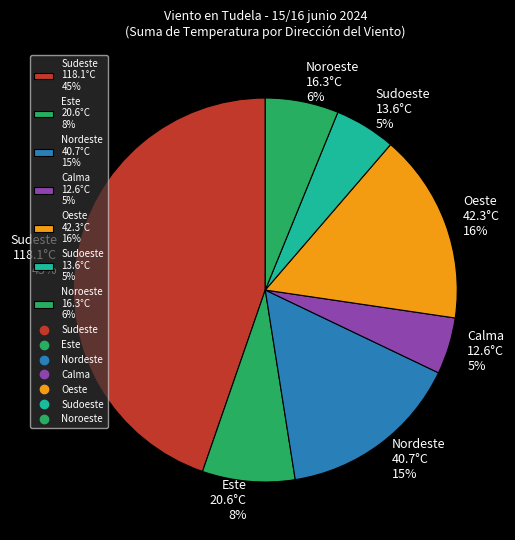

To the nearest percent, what is the difference between the largest and smallest slice percentages?

40%